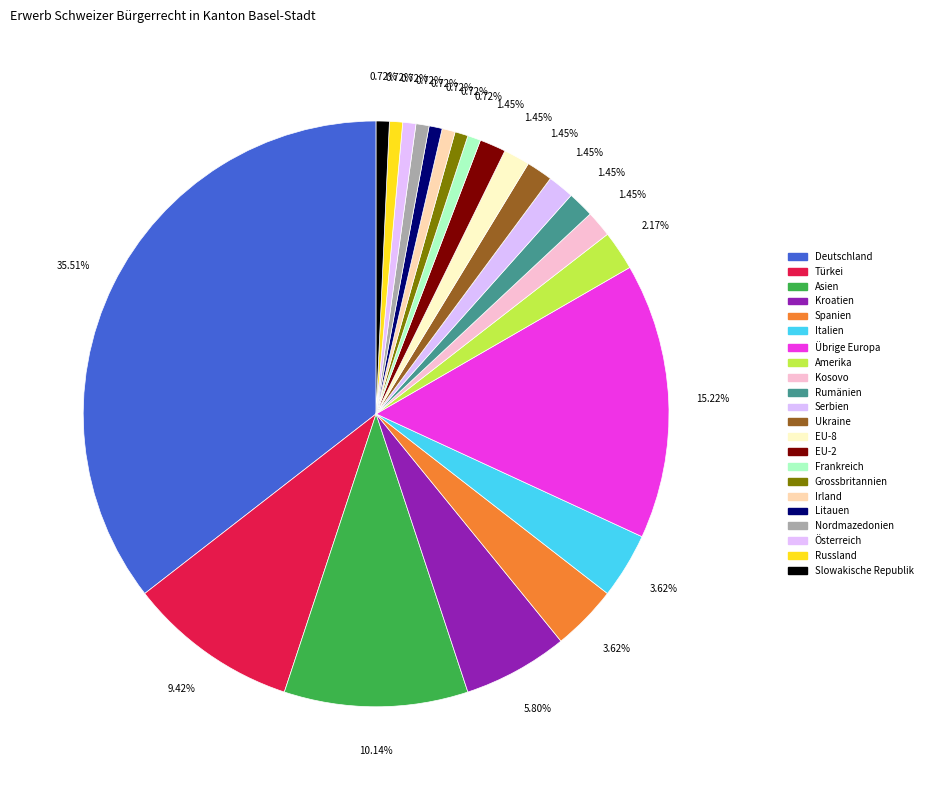

How many segments does this pie chart have?

22